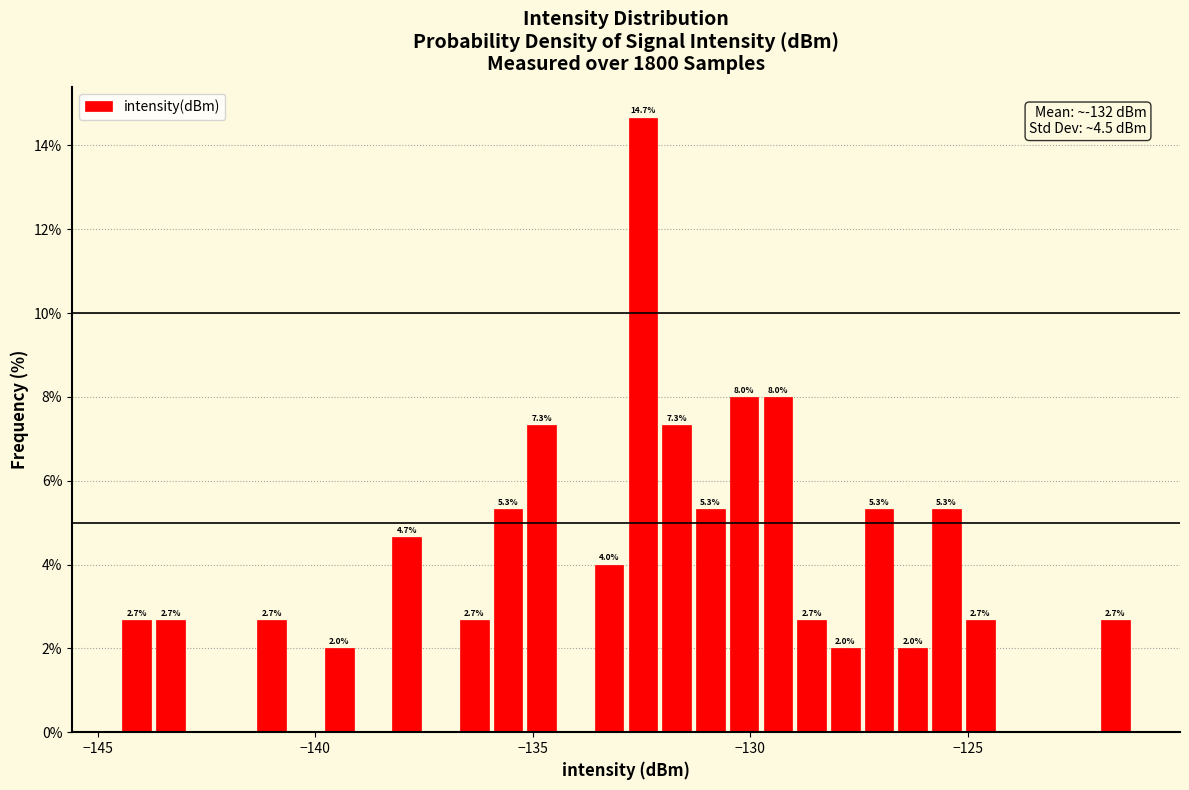

Read against the x-axis, roughly where is the centre of the tallest bar?

-132.5